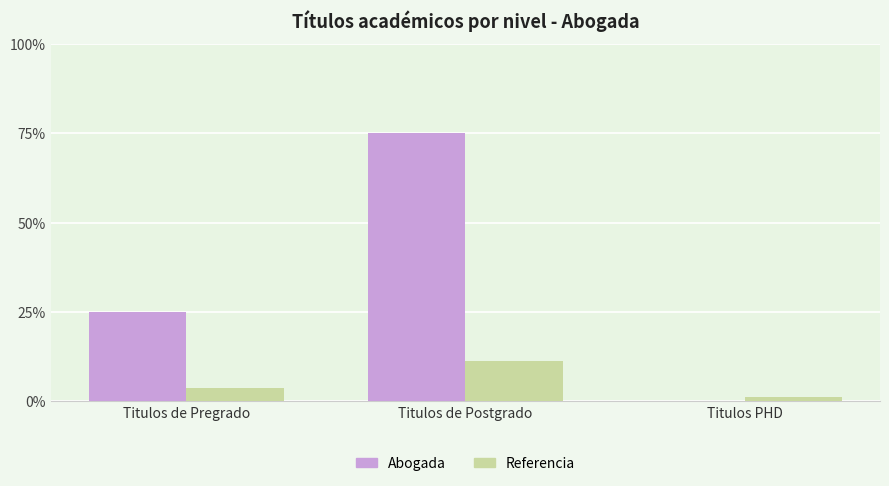

What are all the series names shown in the legend?

Abogada, Referencia